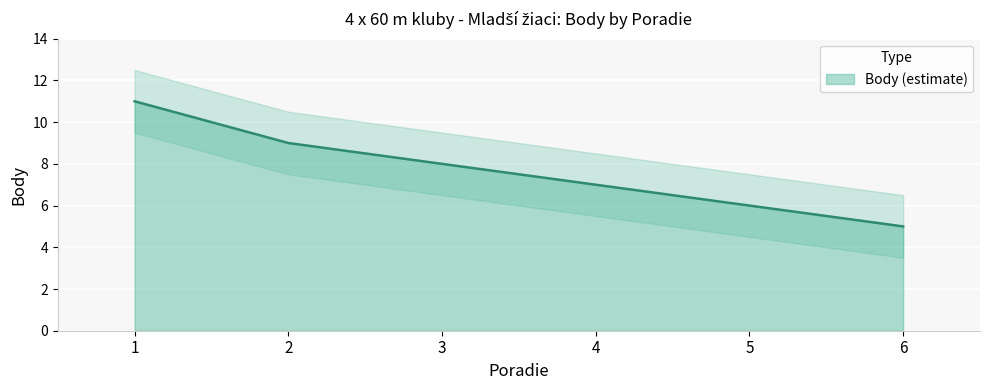

What value does the data have at 3?

8